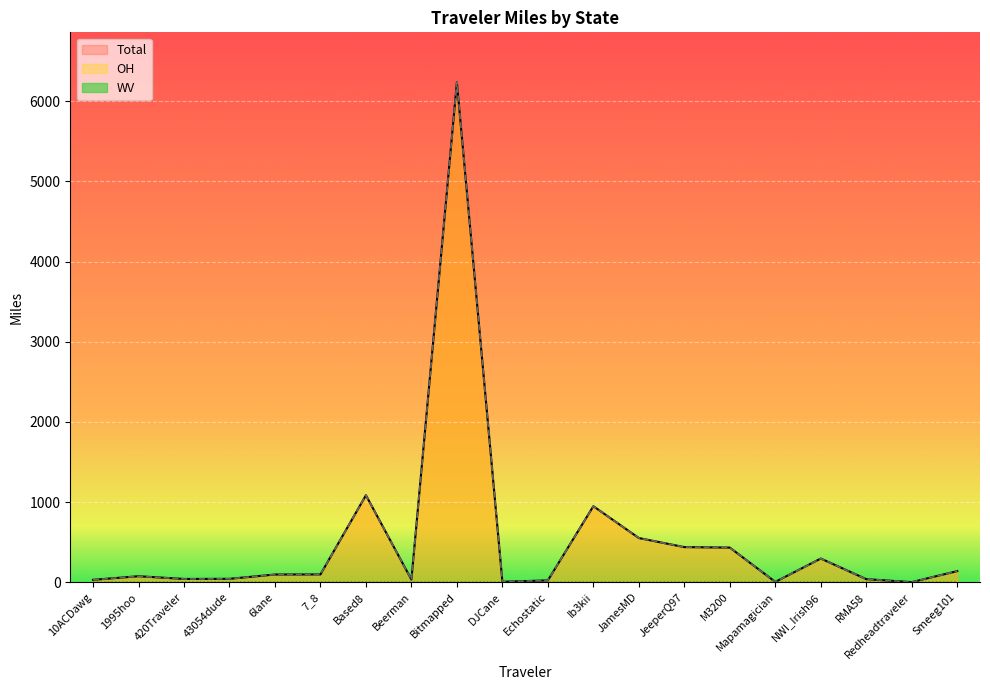

Is it true that WV equals -0.2 at 10ACDawg?

False